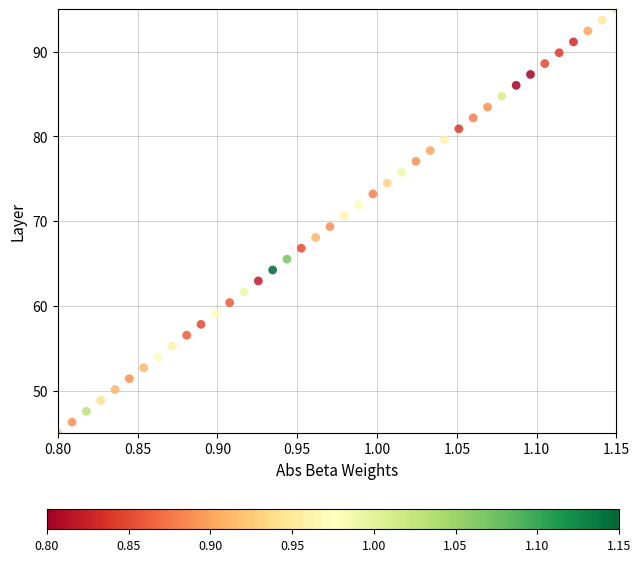

What is the range of Y values (max minus min)?

50.0